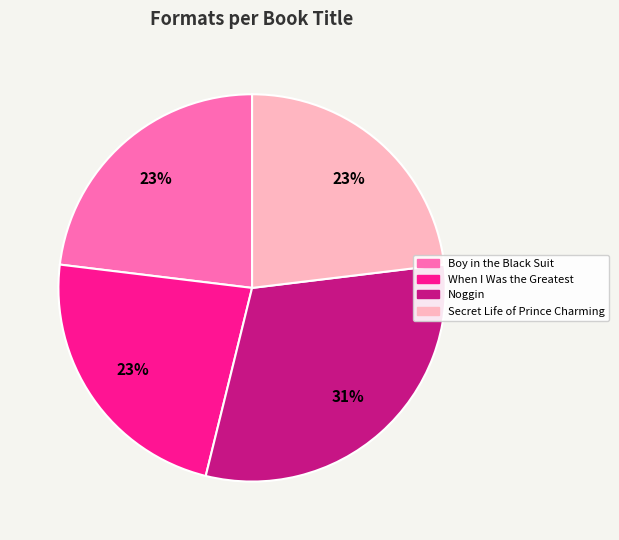

To the nearest percent, what percentage of the pie is Boy in the Black Suit?

23%